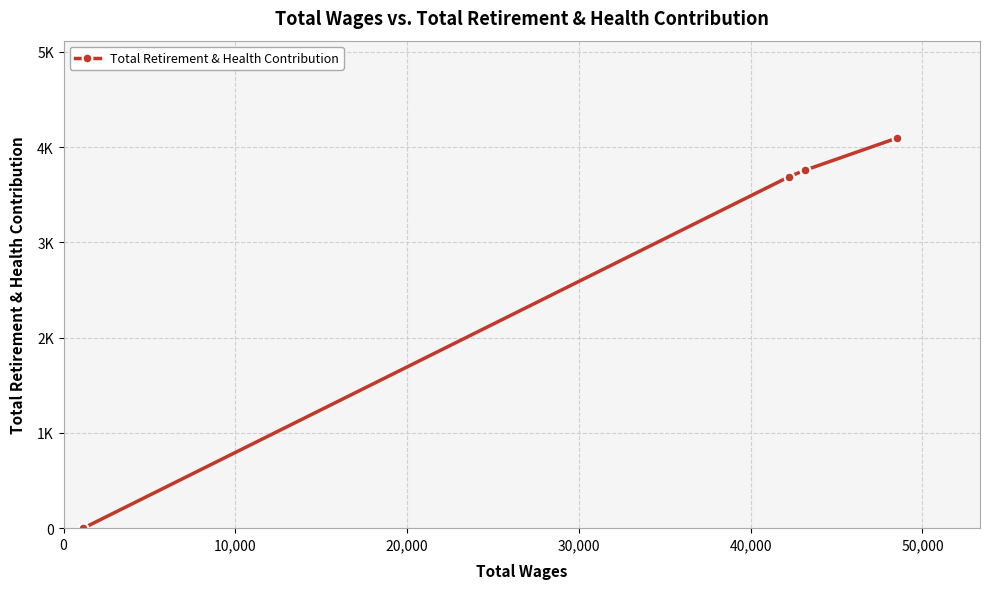

True or false: the data shows 2269 at 40,000.

False